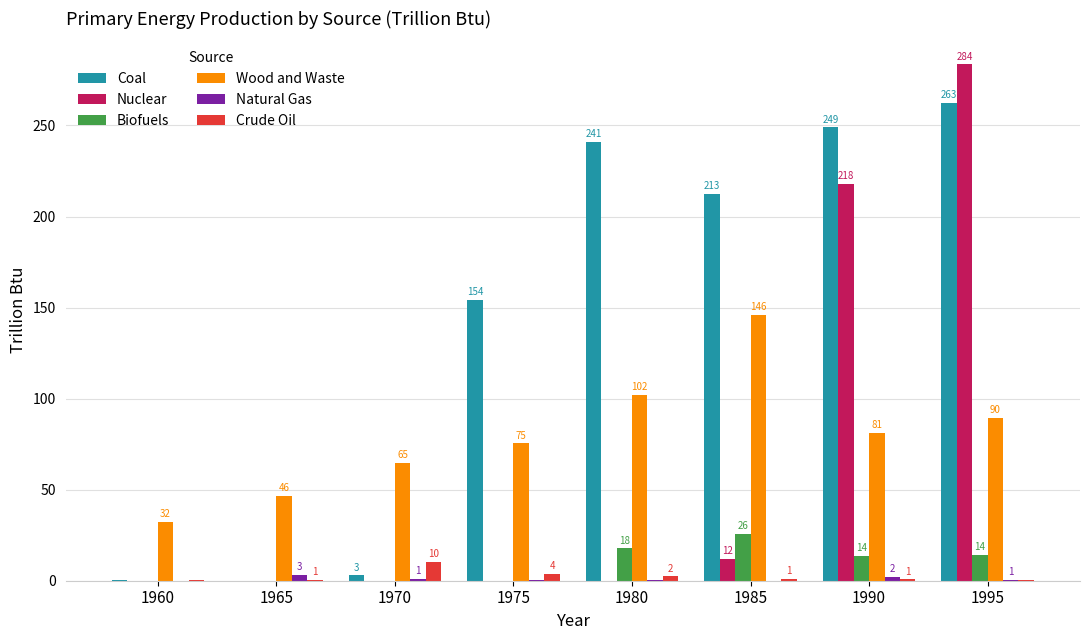

Are the bars horizontal?

No